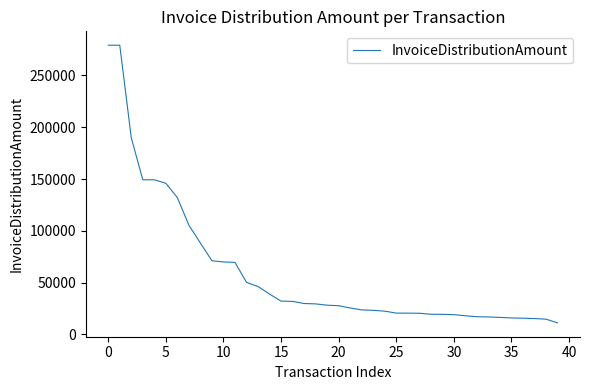

What is the smallest value displayed?

11249.8